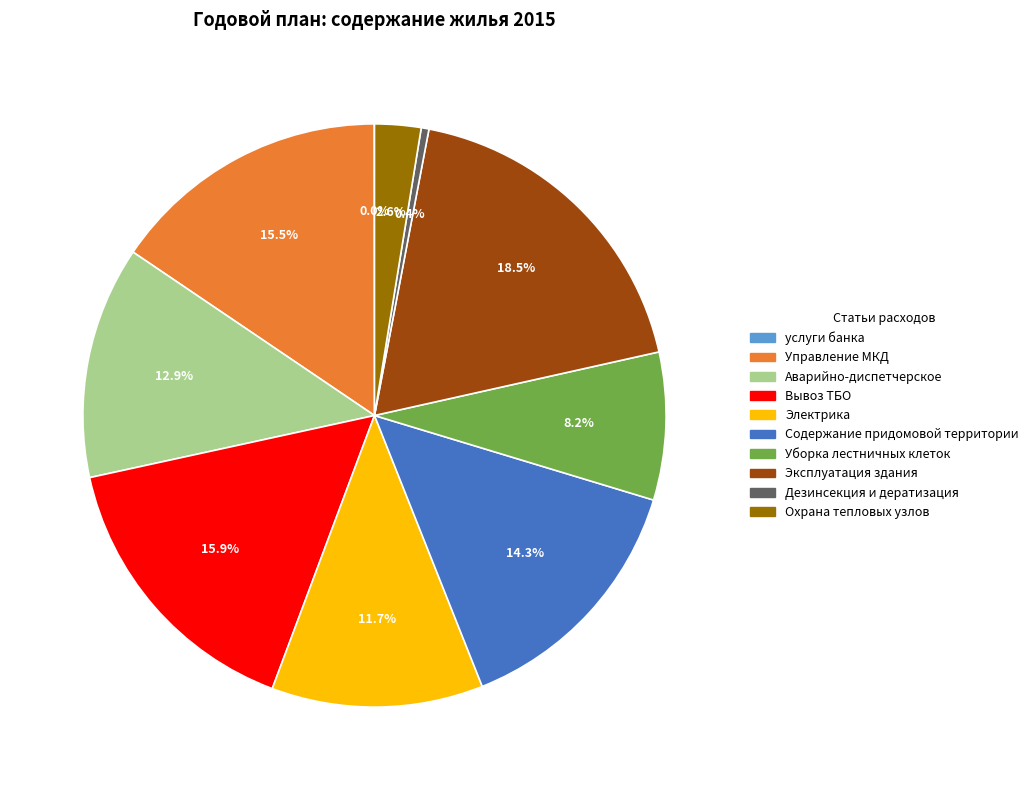

Is the sum of Эксплуатация здания and Уборка лестничных клеток greater than half?

No